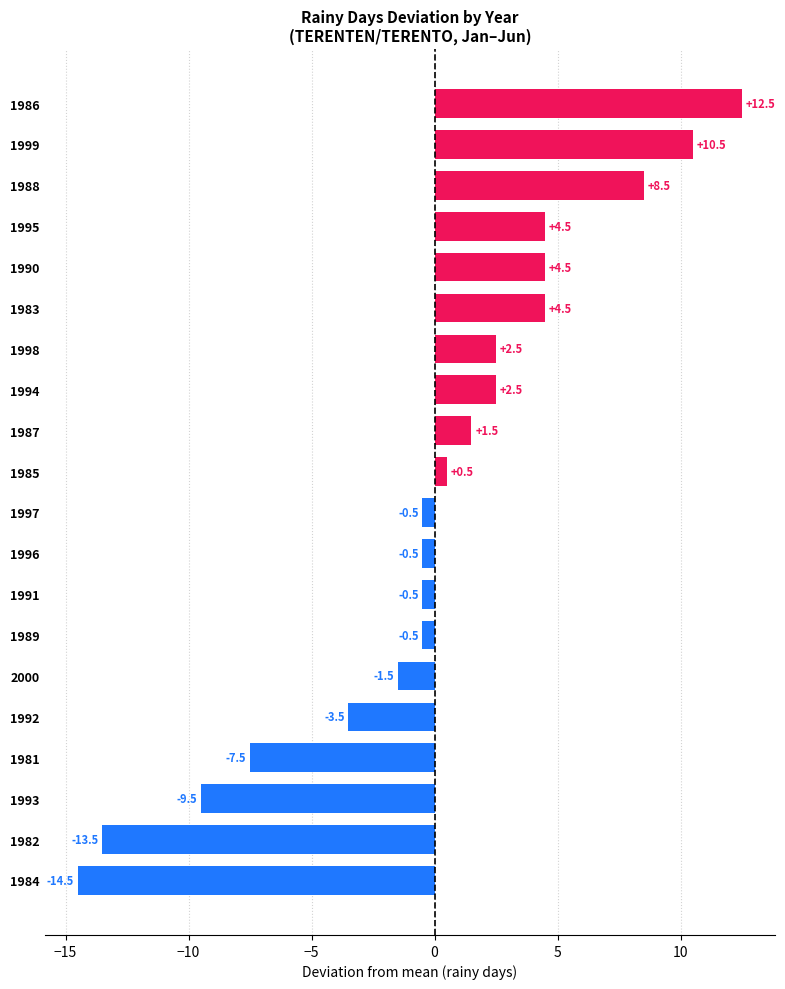

Reading top to bottom, transcribe all the data shown in this chart.

12.5	10.5	8.5	4.5	4.5	4.5	2.5	2.5	1.5	0.5	-0.5	-0.5	-0.5	-0.5	-1.5	-3.5	-7.5	-9.5	-13.5	-14.5